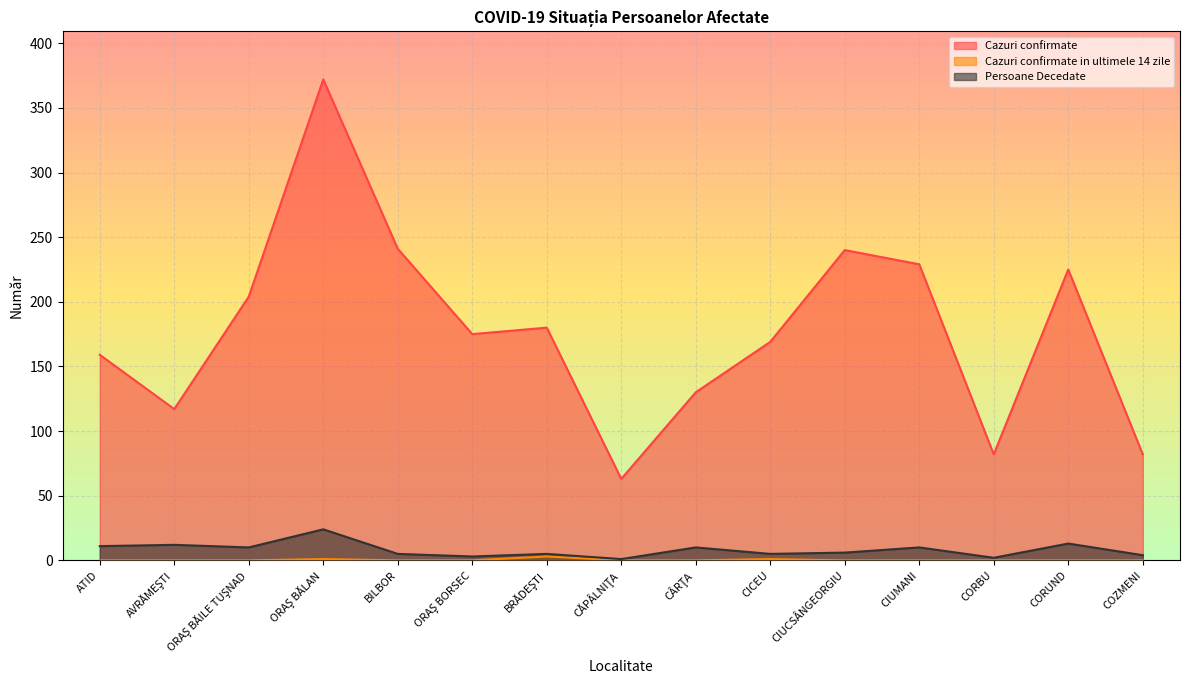

True or false: Persoane Decedate and Cazuri confirmate in ultimele 14 zile intersect in this chart.

False